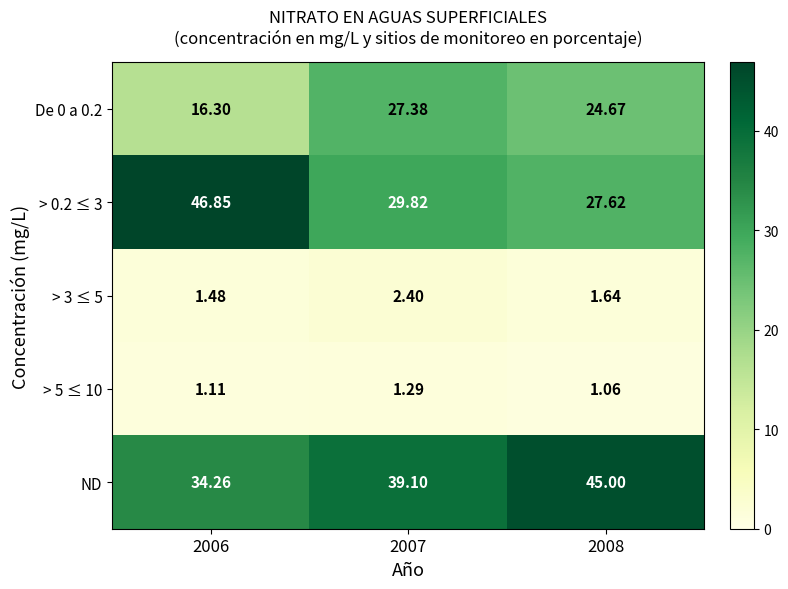

What is the difference between the highest and lowest values at 2008?

43.9